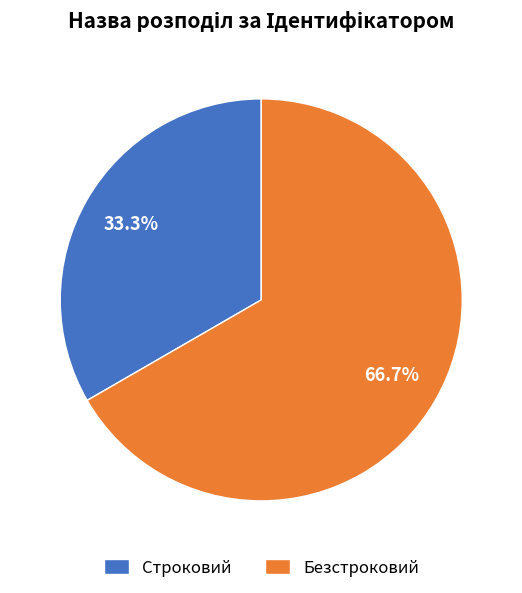

What percentage is the Безстроковий slice, to the nearest percent?

67%